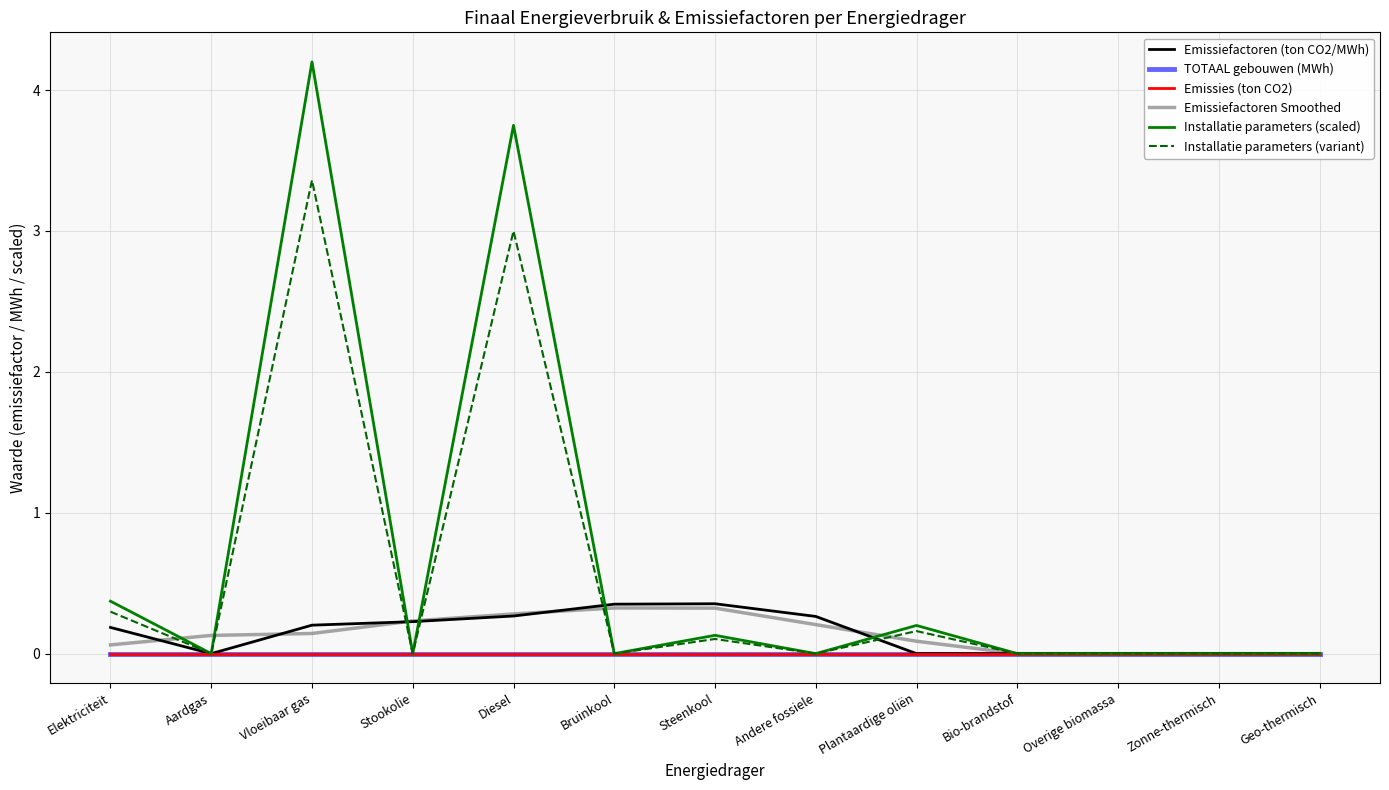

What is the difference between the highest and lowest values at Aardgas?

0.1